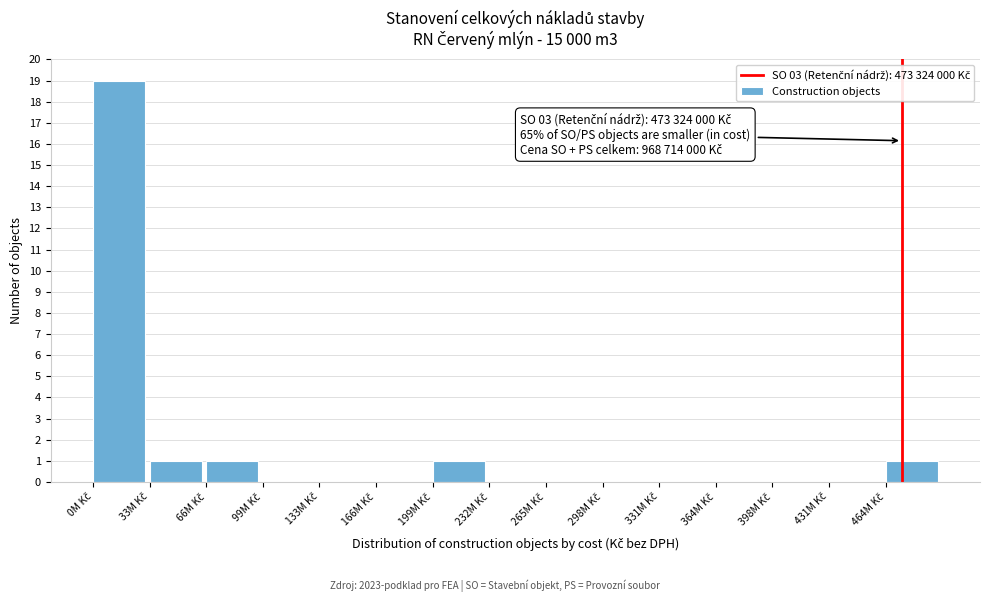

What is the greatest value displayed?

19